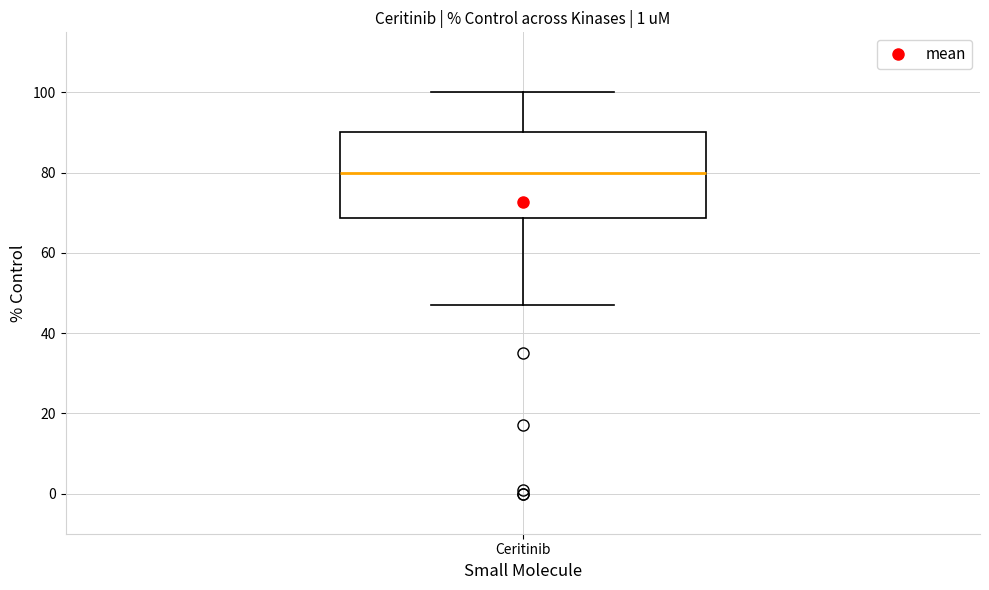

Transcribe this box plot: give where the median line is, the range the box spans, and where the two whiskers end, as read against the y-axis. The values are not printed on the chart, so give them approximately, as read against the axis.

median 80, box 68 to 90, whiskers 48 to 100